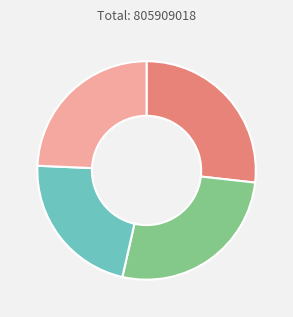

Is there any slice that represents more than half of the pie?

No